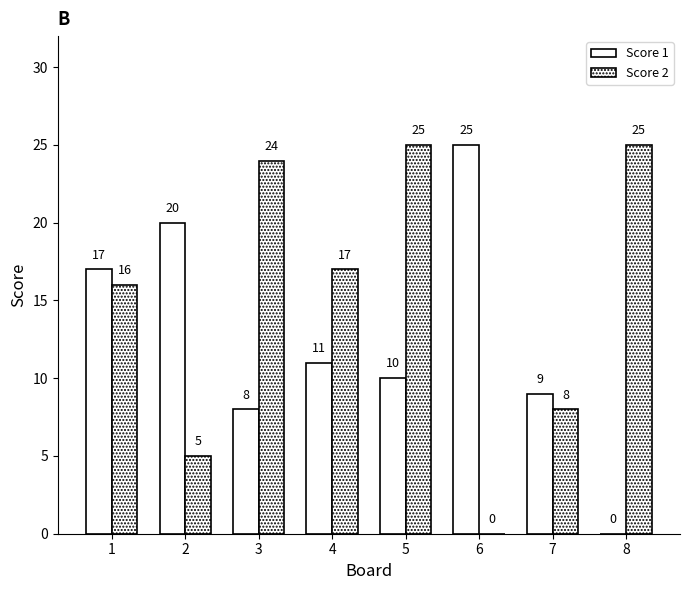

Reading right to left, list all the values displayed in this chart.

Score 1: 0	9	25	10	11	8	20	17
Score 2: 25	8	0	25	17	24	5	16